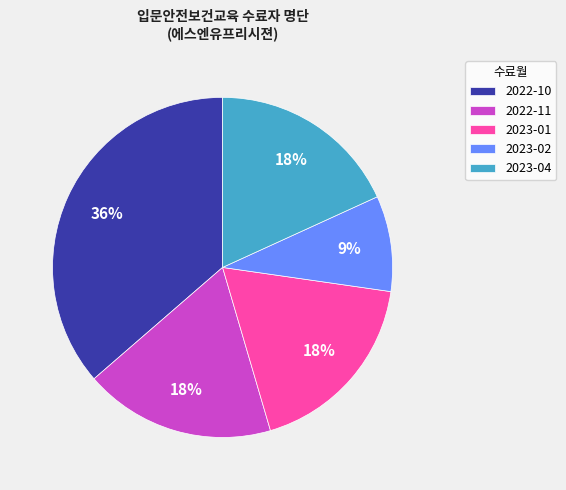

To the nearest percent, what portion does 2023-02 represent?

9%